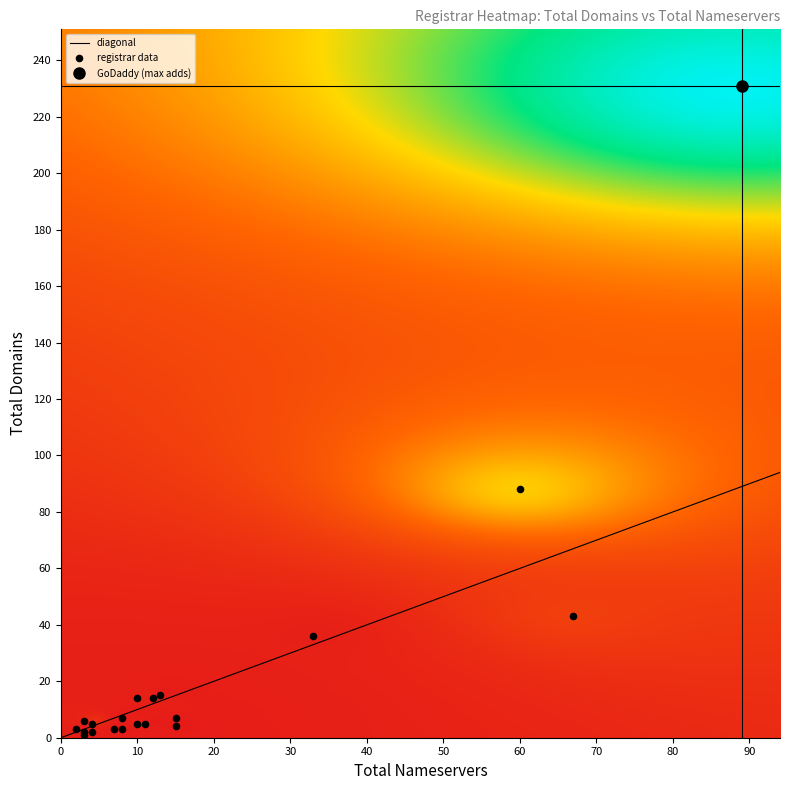

What Y value in the scatter plot is closest to 116?

88